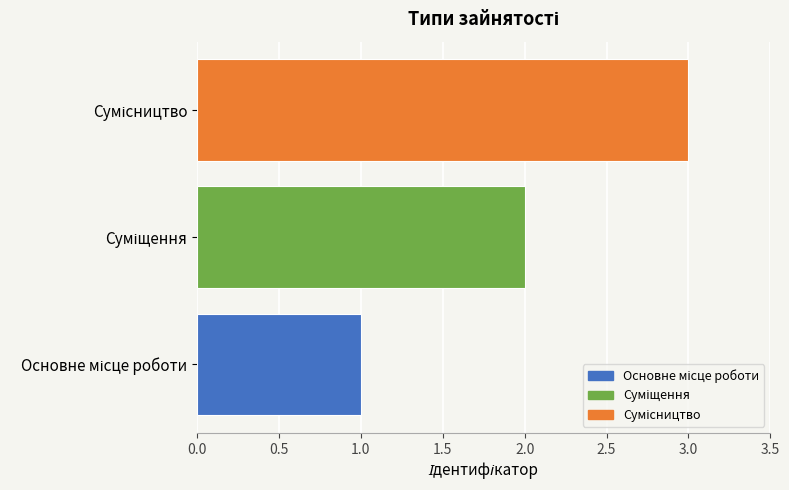

What is the smallest value displayed?

1